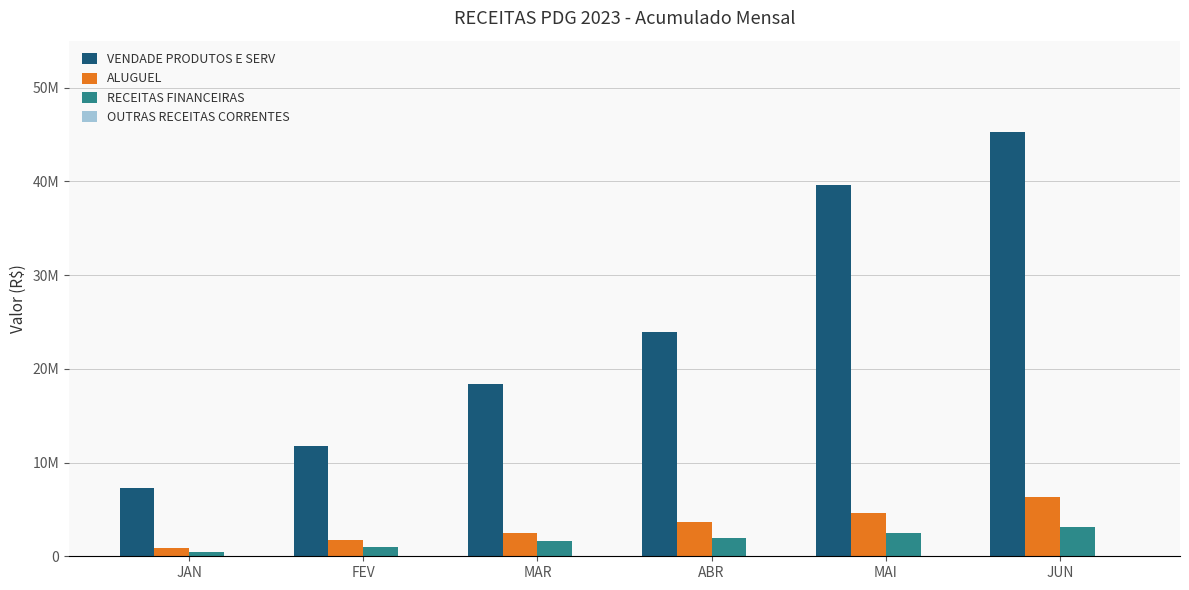

True or false: VENDADE PRODUTOS E SERV has a value of 18412217.5 at MAR.

True